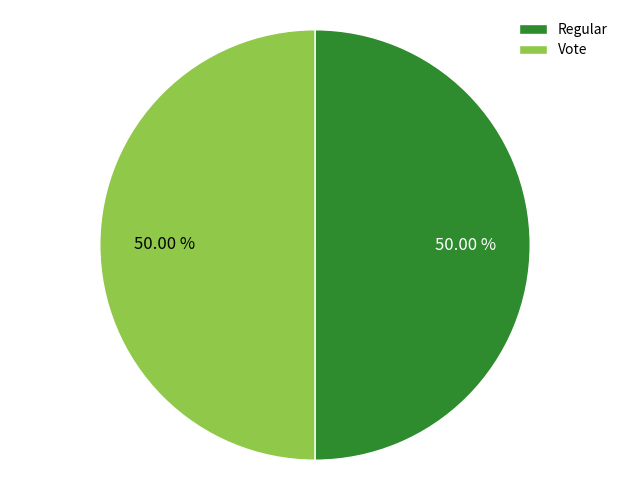

To the nearest percent, what is the combined percentage of Vote and Regular?

100%